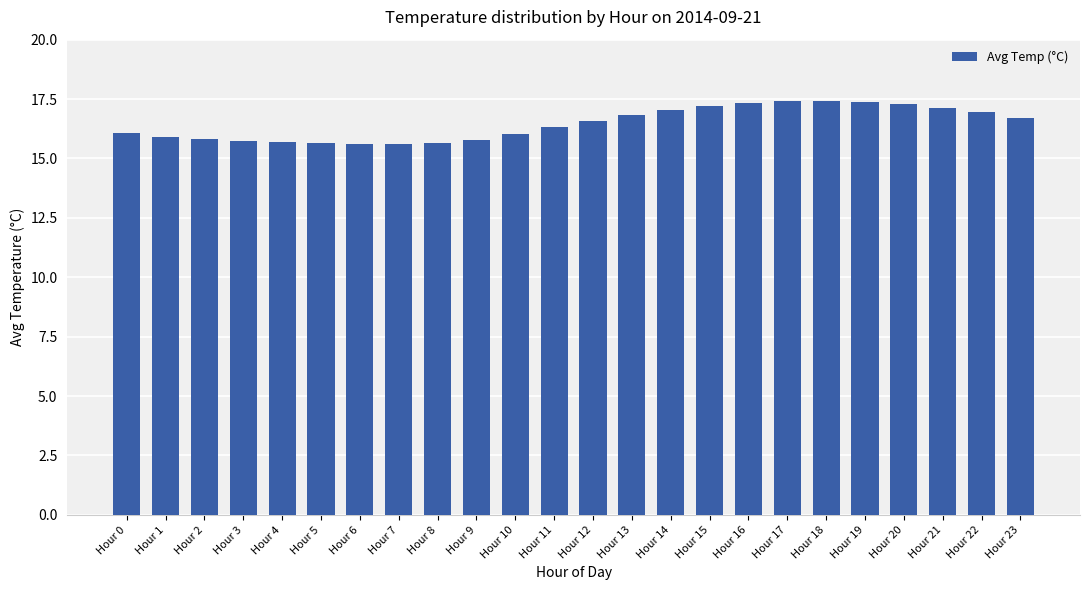

What is the smallest value displayed?

15.6